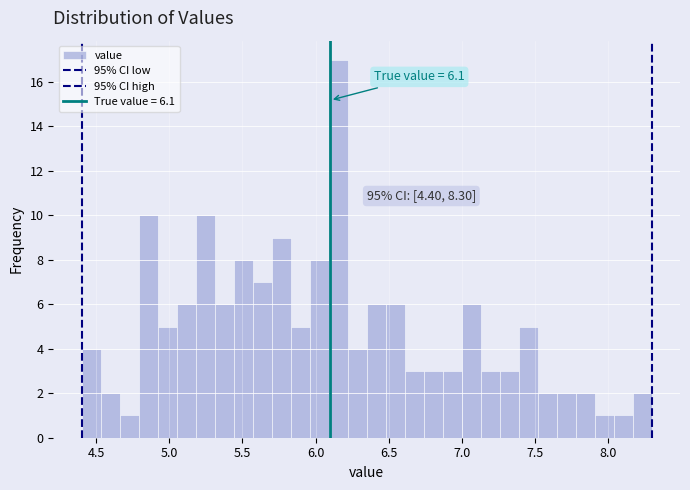

Read against the x-axis, roughly where is the centre of the tallest bar?

6.15